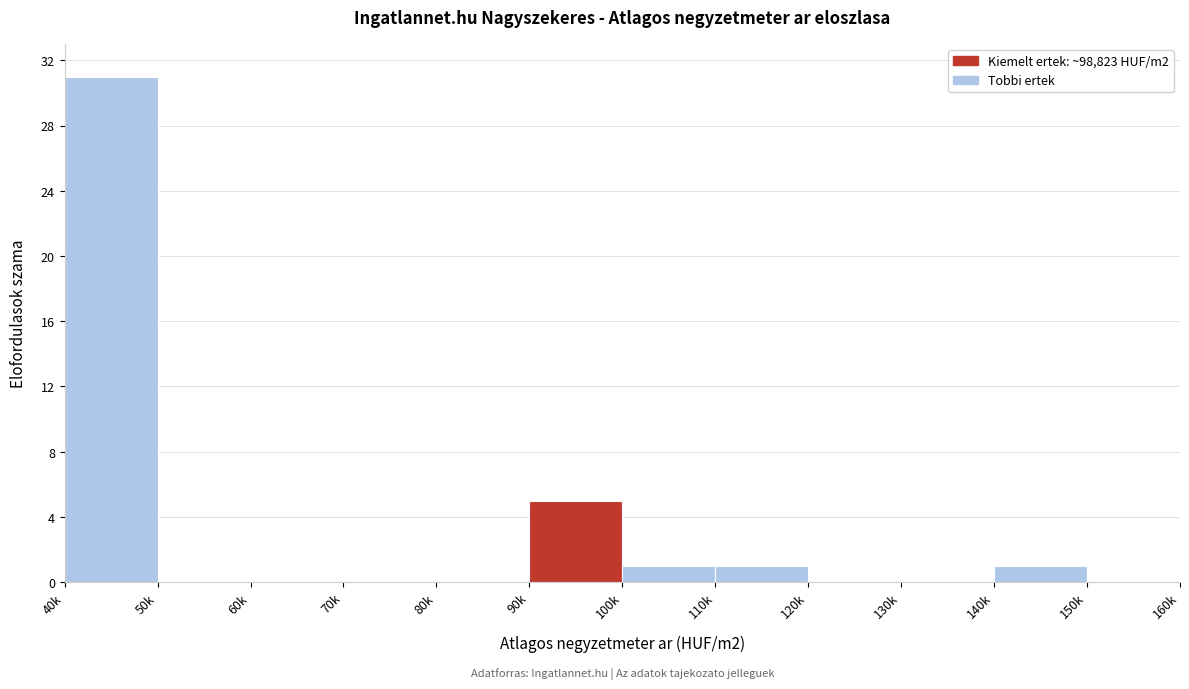

Reading right to left, what are all the values shown in this chart?

150k=0	140k=1	130k=0	120k=0	110k=1	100k=1	90k=5	80k=0	70k=0	60k=0	50k=0	40k=31